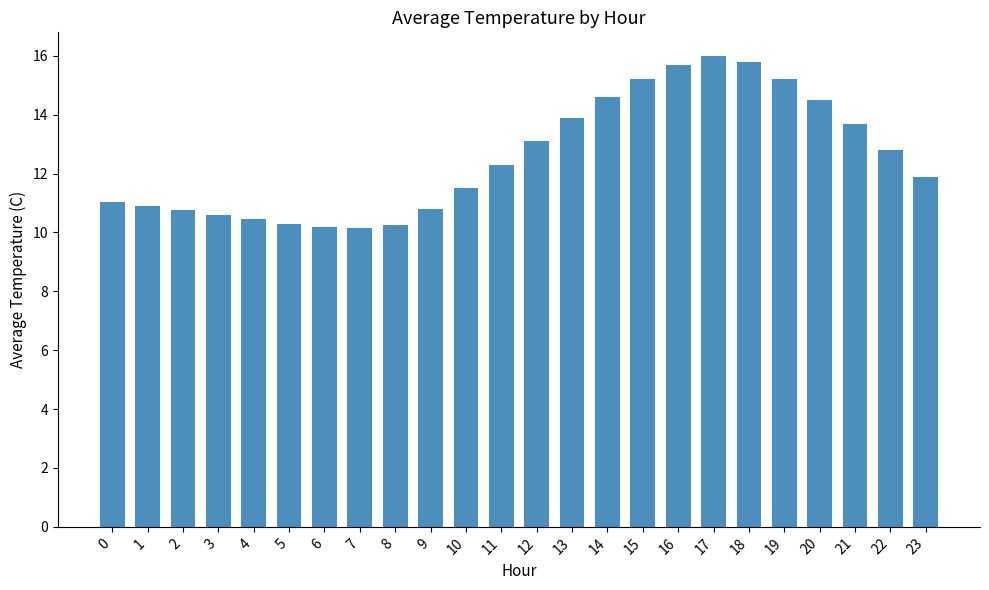

What is the sum of the values at 23 and 7?

22.1